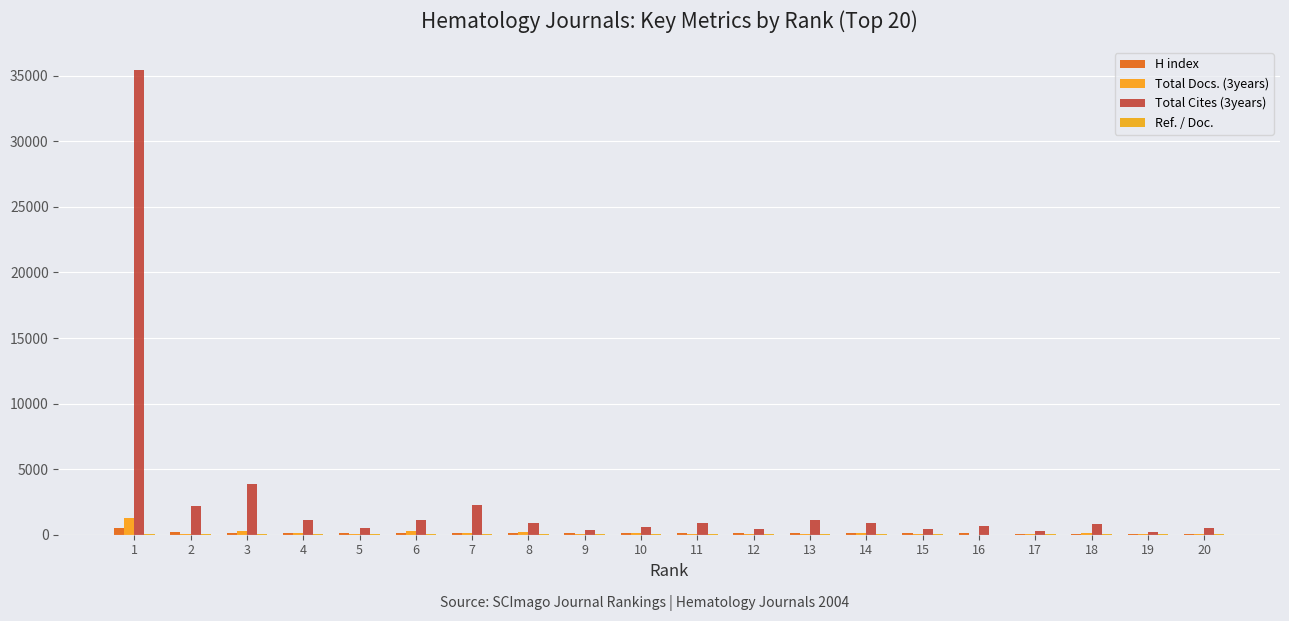

Which series changed the most between 8 and 15?

Total Cites (3years)